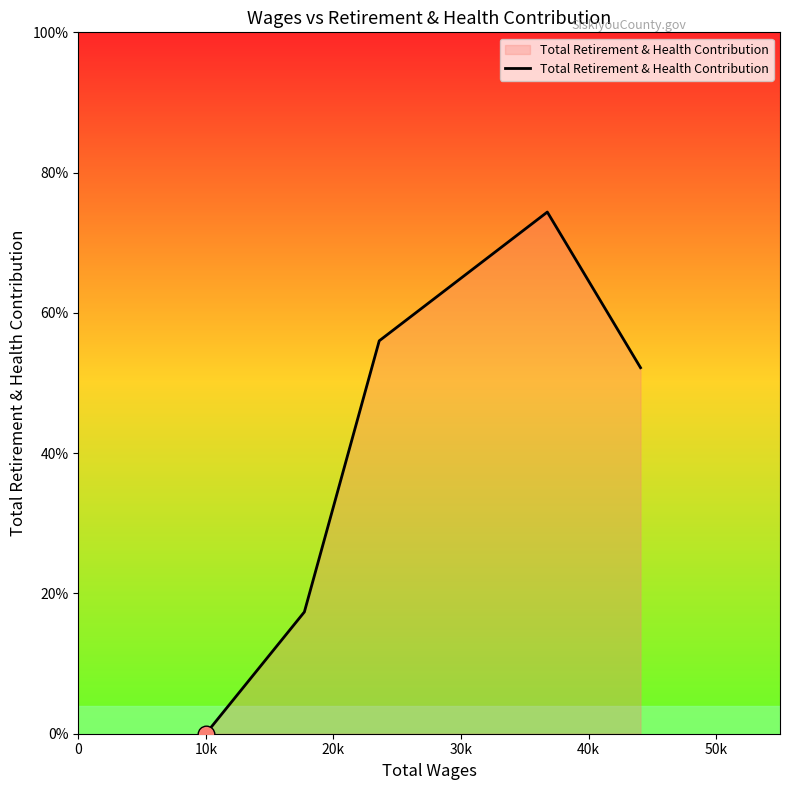

How many points are higher than both their immediate neighbors (excluding endpoints)?

1